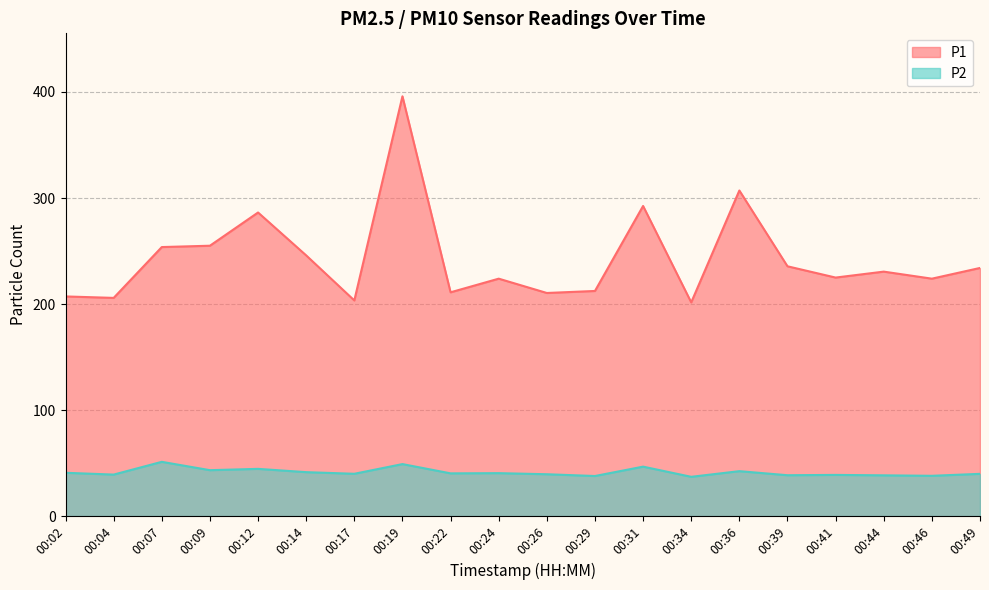

How many data points in P1 are less than 230?

10